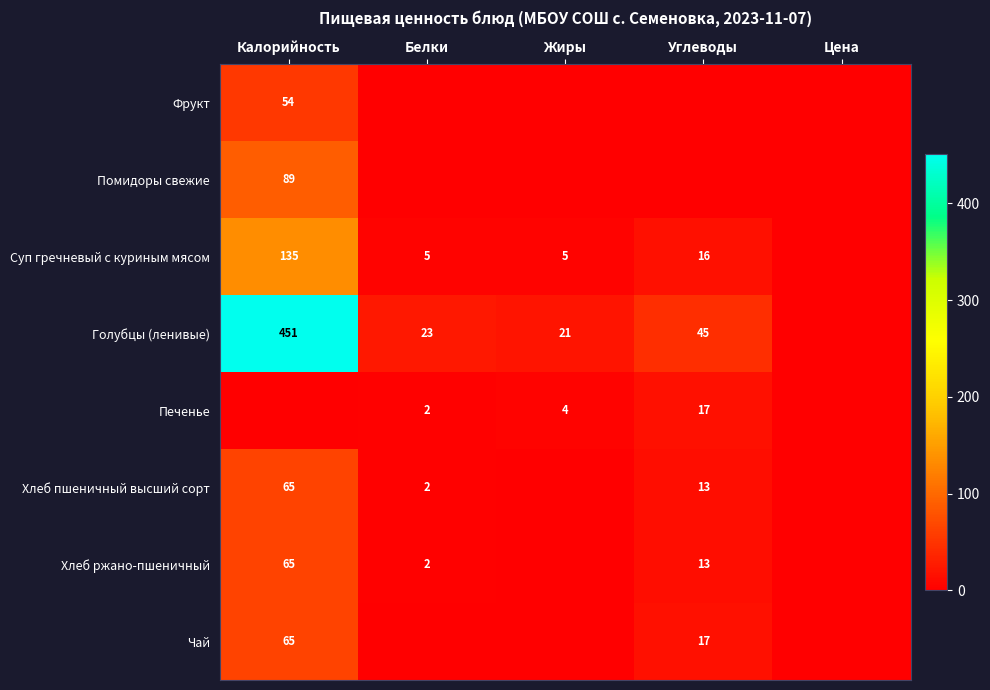

True or false: Фрукт has a value of 54 at Калорийность.

True